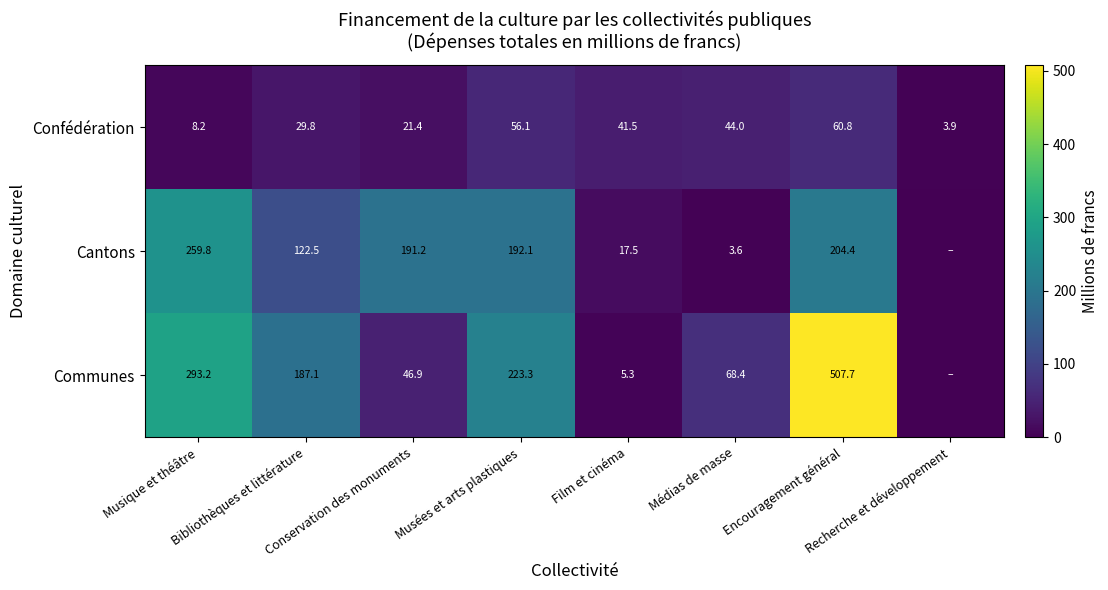

The Communes series shows 46.9 at Conservation des monuments. True or false?

True